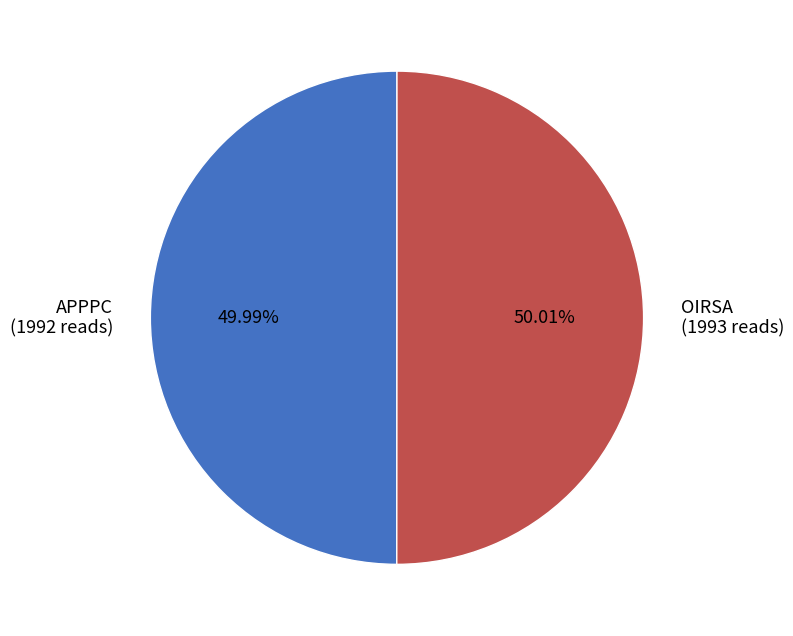

Count the number of slices in the pie.

2